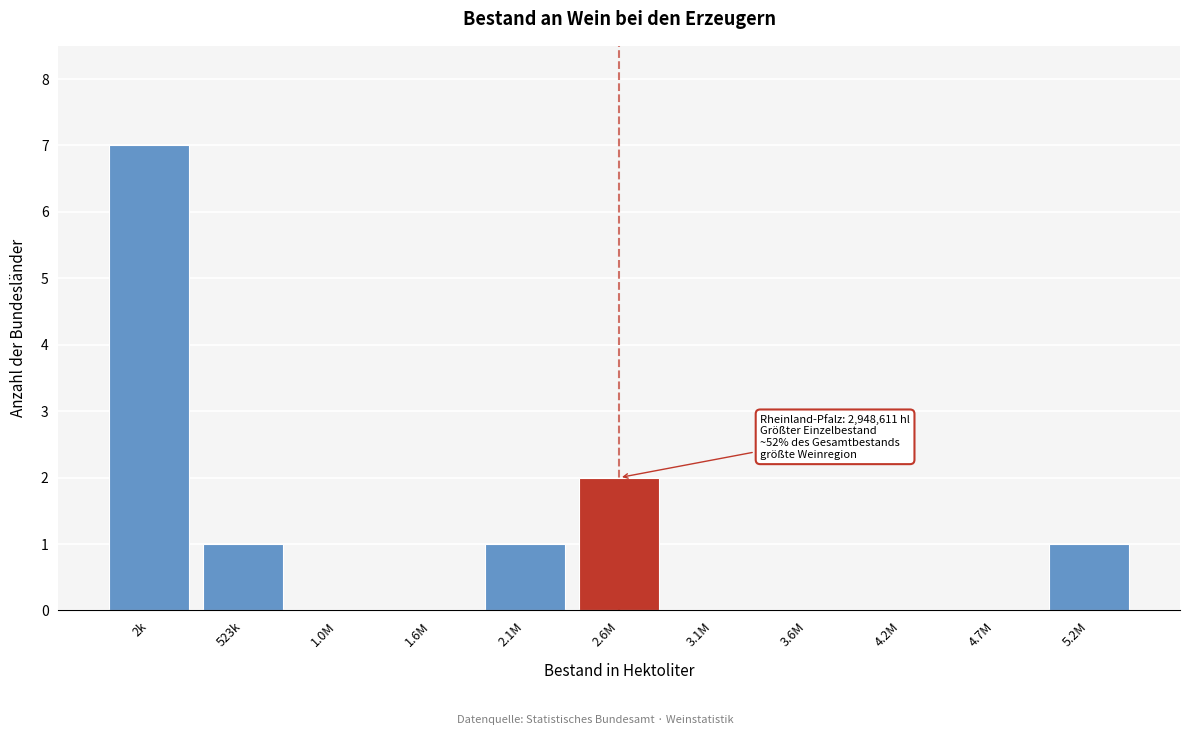

Reading left to right, extract all data points from this chart.

2k=7	523k=1	1.0M=0	1.6M=0	2.1M=1	2.6M=2	3.1M=0	3.6M=0	4.2M=0	4.7M=0	5.2M=1